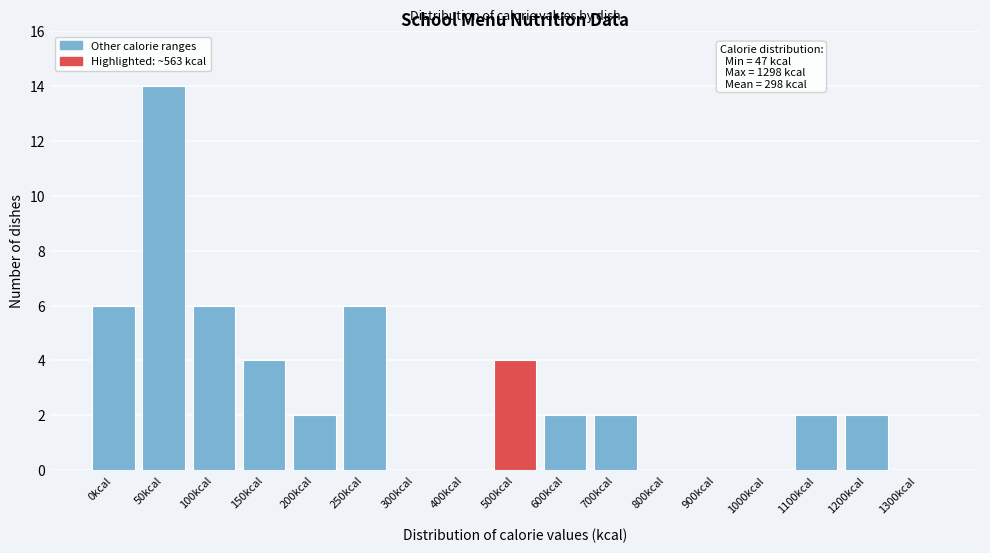

Reading left to right, list all the values displayed in this chart.

0kcal=6	50kcal=14	100kcal=6	150kcal=4	200kcal=2	250kcal=6	300kcal=0	400kcal=0	500kcal=4	600kcal=2	700kcal=2	800kcal=0	900kcal=0	1000kcal=0	1100kcal=2	1200kcal=2	1300kcal=0